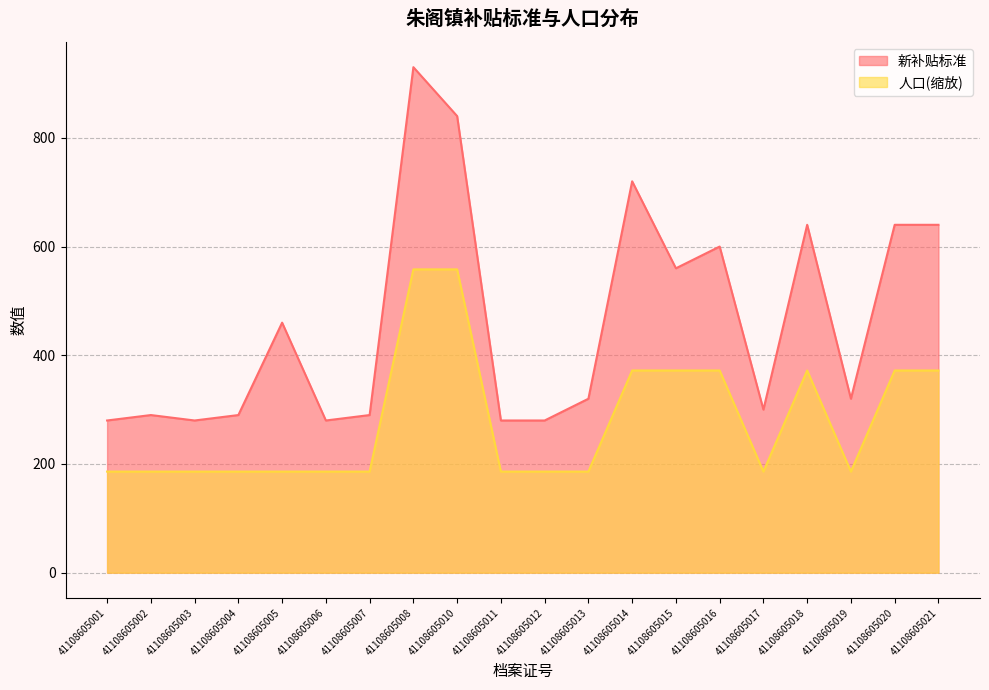

What is the difference between the 新补贴标准 values at 41108605005 and 41108605004?

170